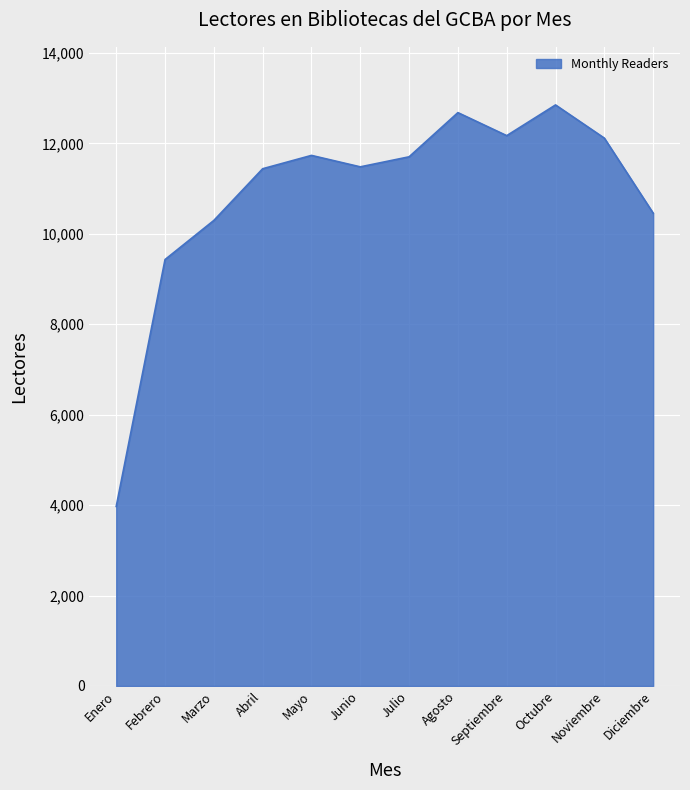

Read the value at Septiembre, to the nearest 50.

12150